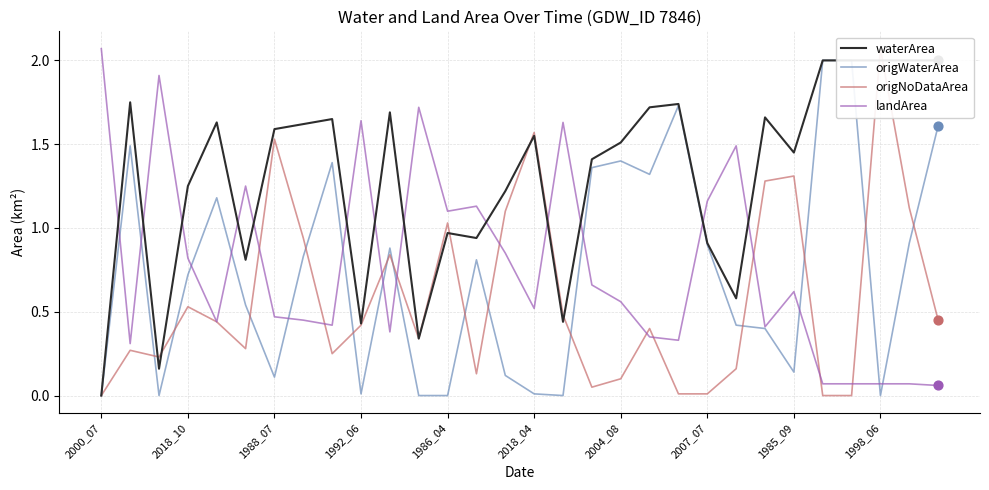

Which series reaches the minimum Y coordinate?

waterArea